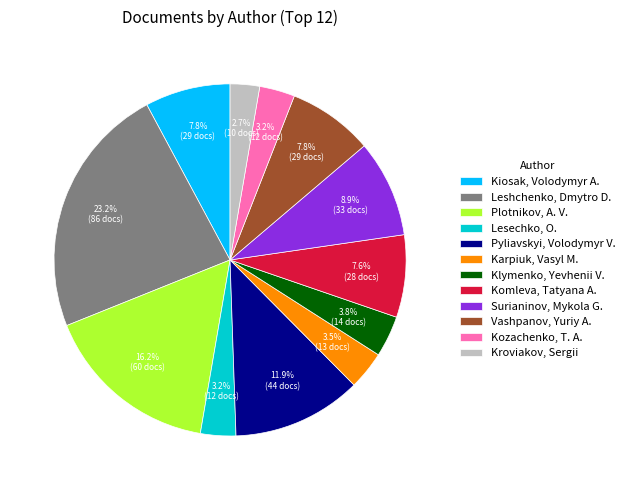

Combined, do Plotnikov, A. V. and Klymenko, Yevhenii V. account for over 50%?

No